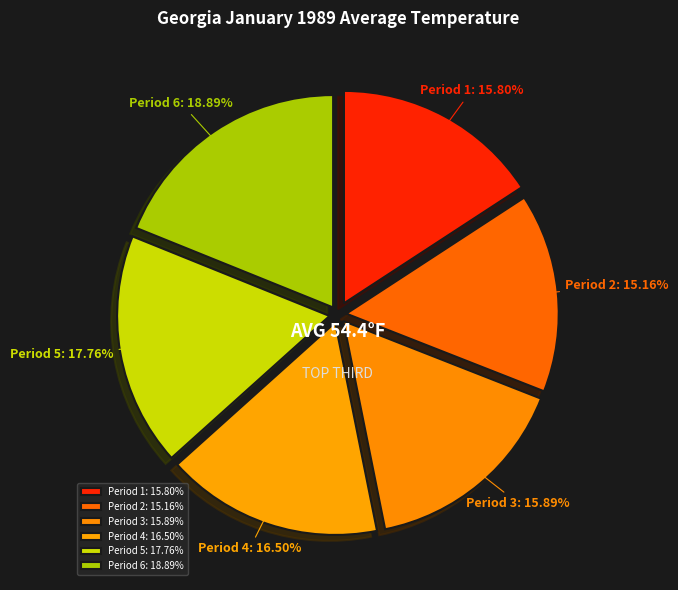

Is it true that Period 2 is 3% of the pie?

False